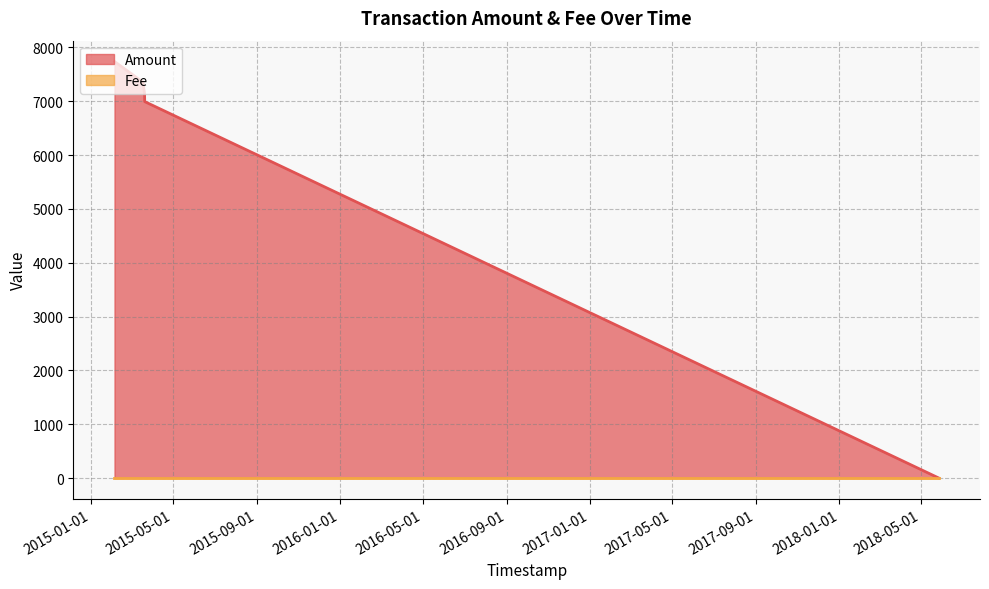

What value does the Amount series have at 2015-03-20 09:29:10, to the nearest 50?

7000